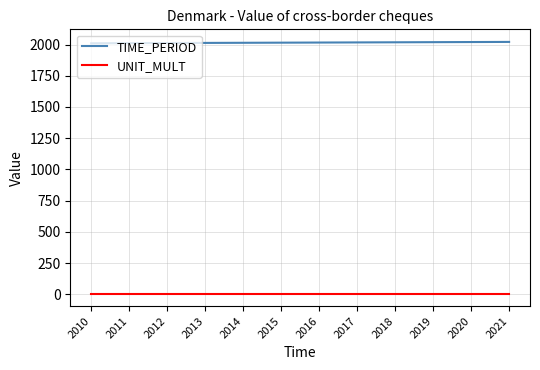

The TIME_PERIOD series shows 2012 at 2012. True or false?

True